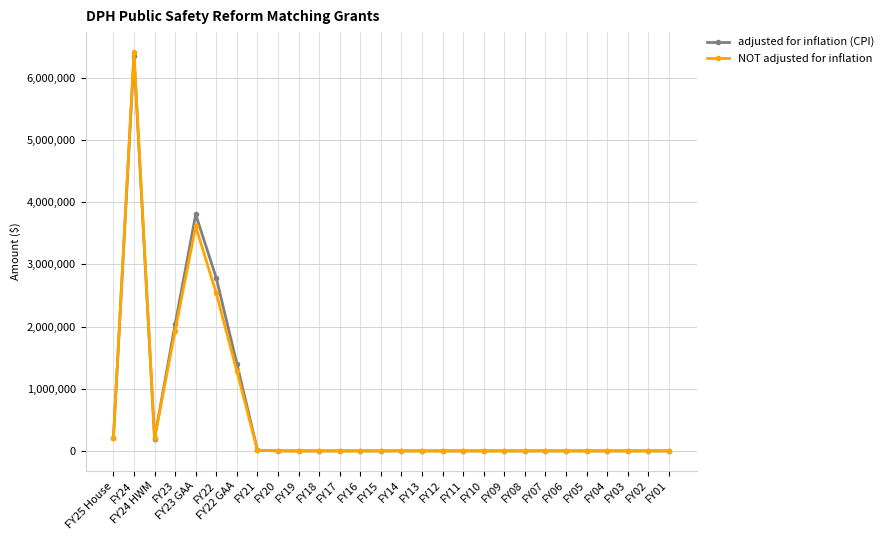

True or false: adjusted for inflation (CPI) has more than 0 interior local peaks.

True